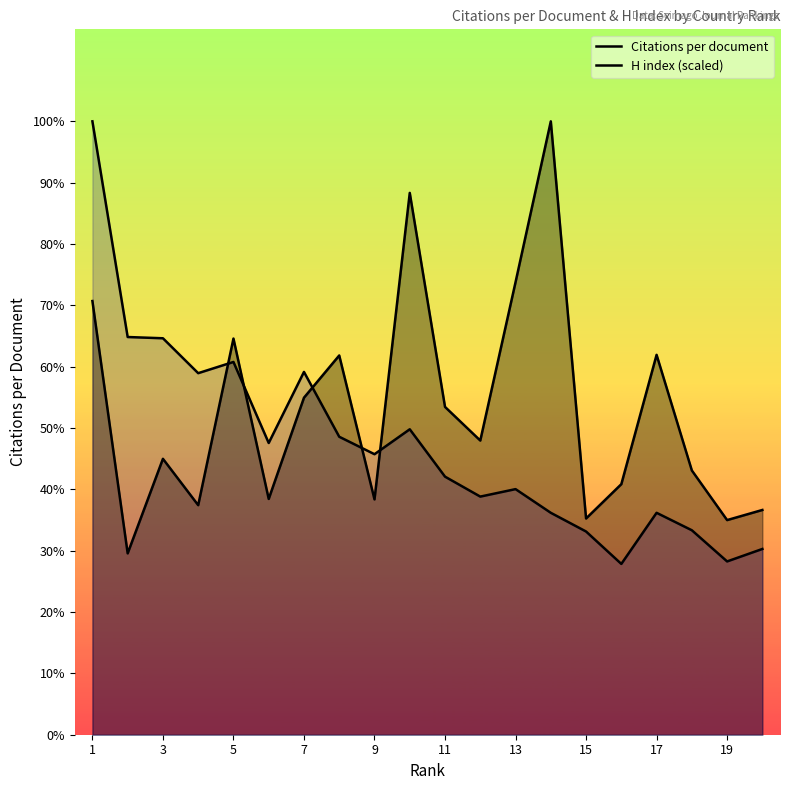

How many lines are shown in the chart?

2